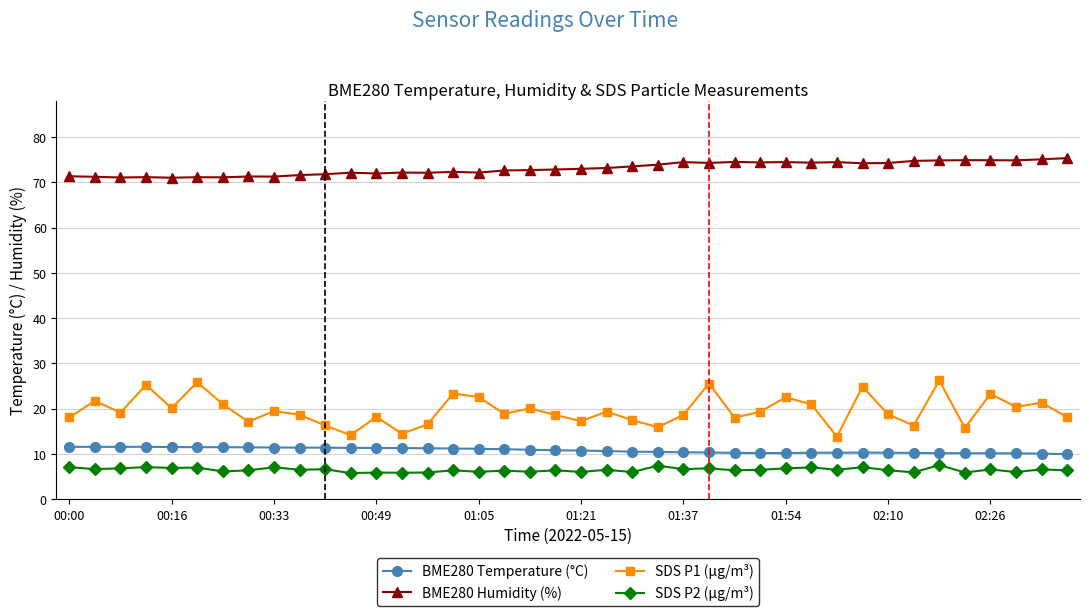

True or false: SDS P2 (µg/m³) has more than 0 interior local peaks.

True